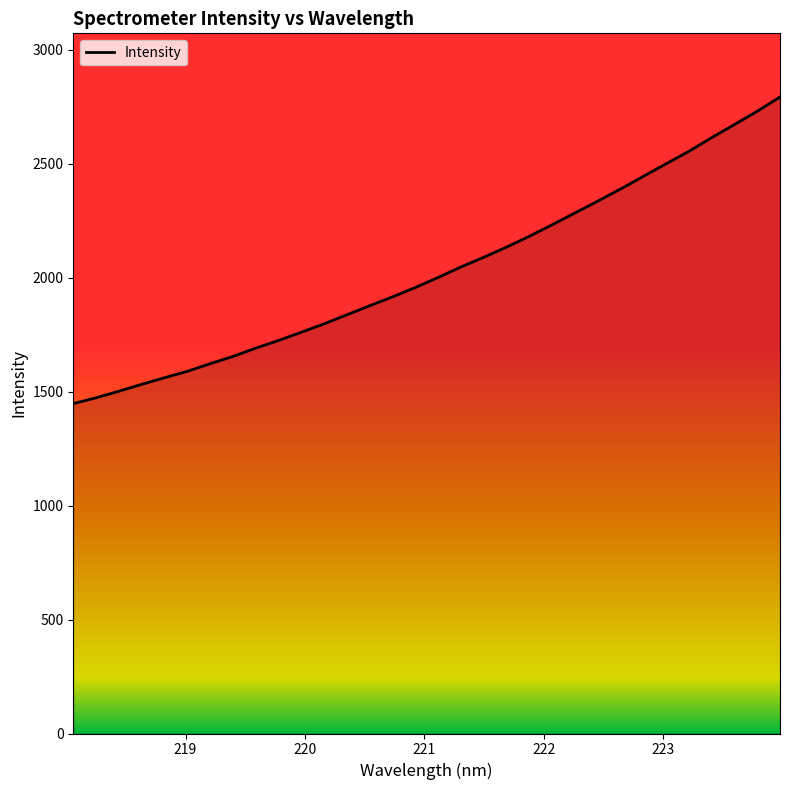

What is the smallest value displayed?

1447.4